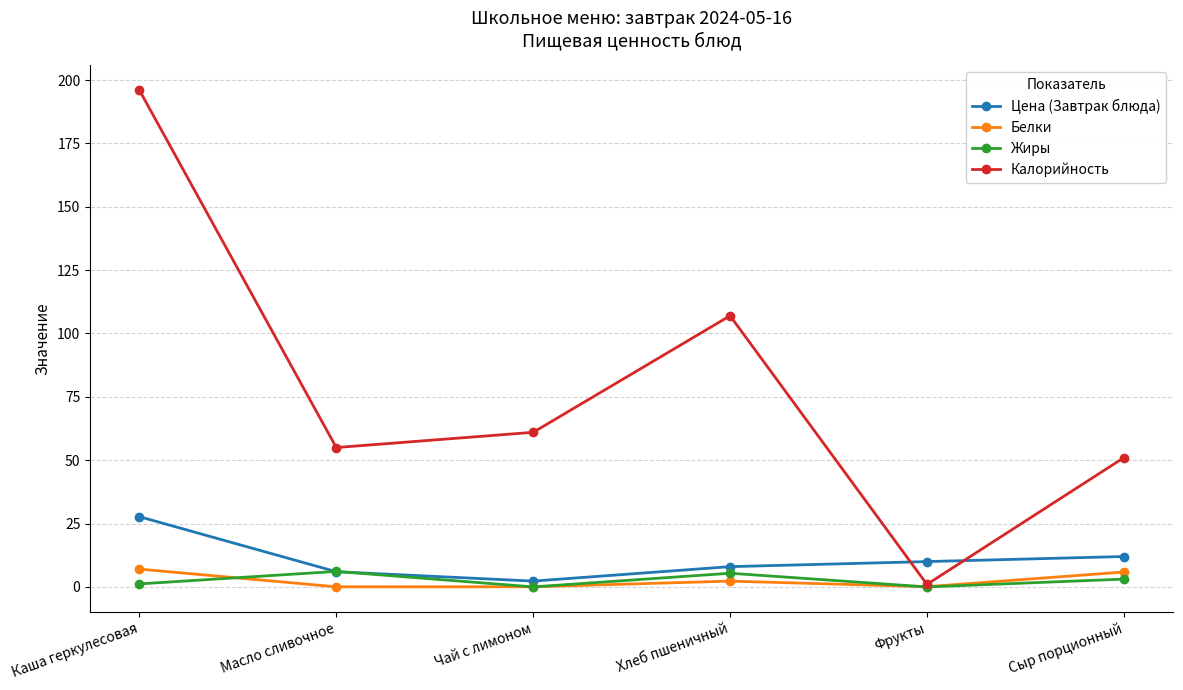

What is the lowest value of the Цена (Завтрак блюда) series?

2.3